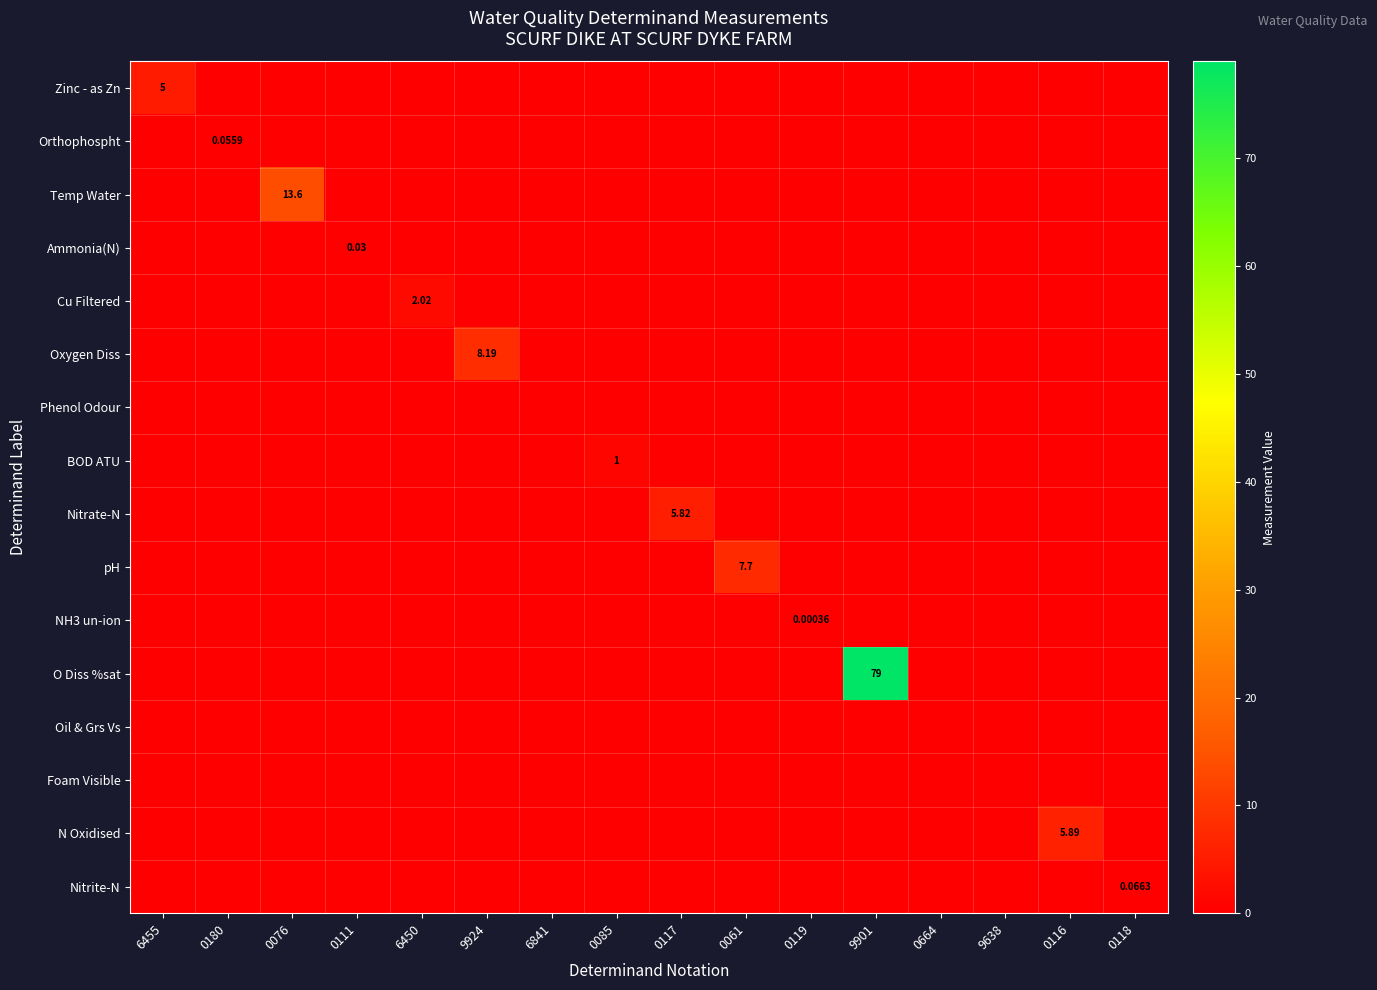

How many positive values does the N Oxidised series have?

1